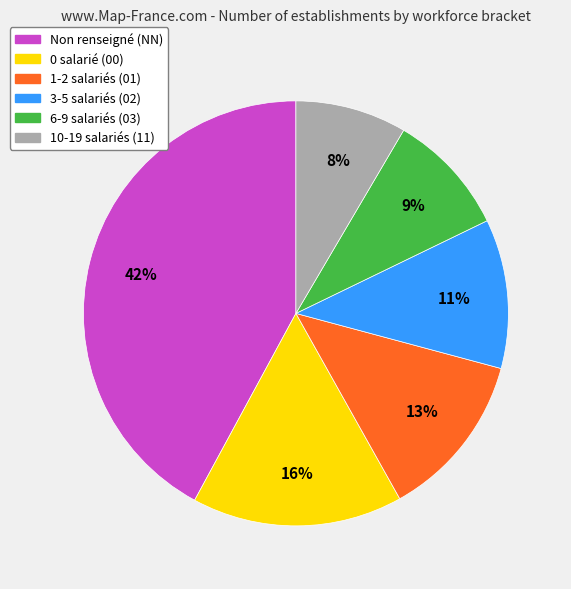

Does any single category account for the majority?

No